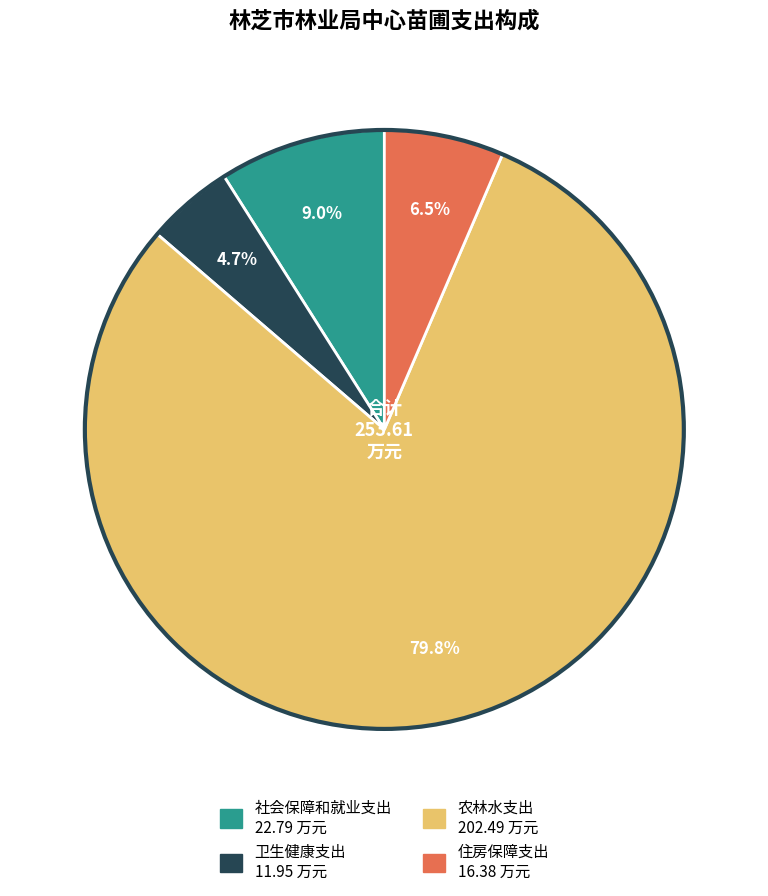

How many segments does this pie chart have?

4